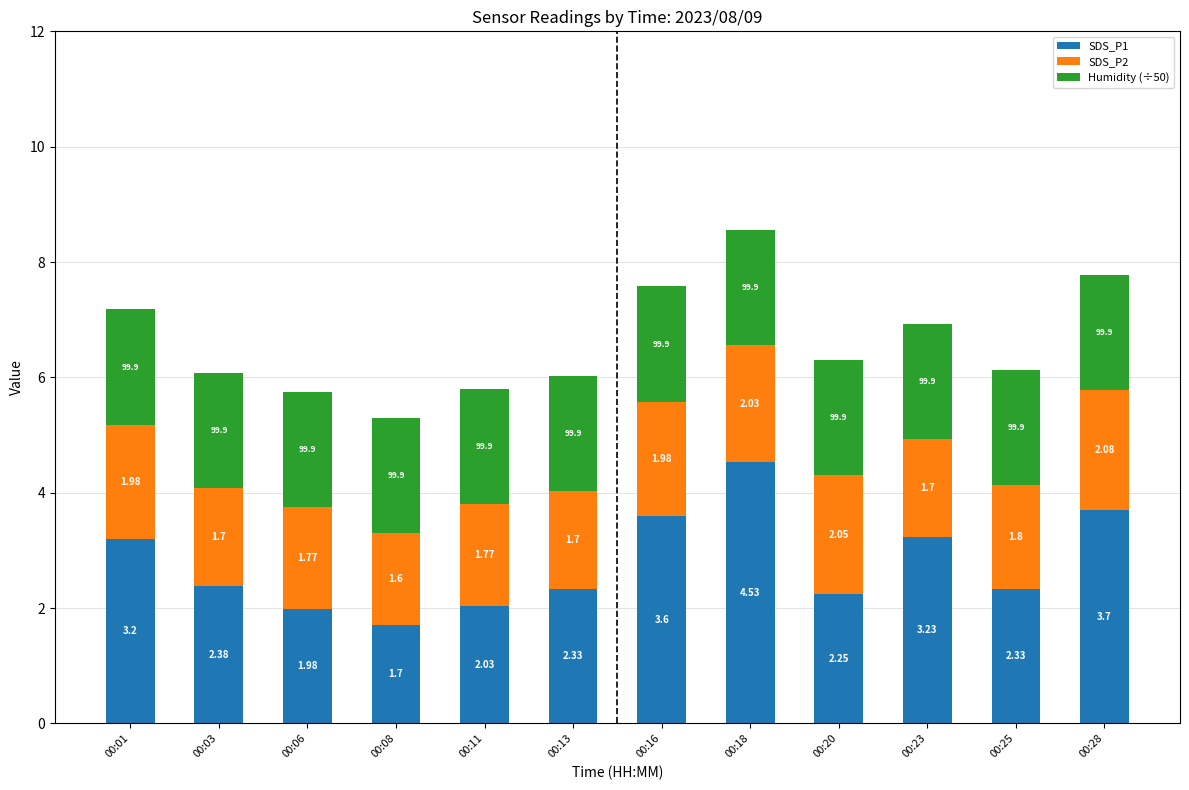

What is the difference between the SDS_P1 values at 00:03 and 00:16?

1.2